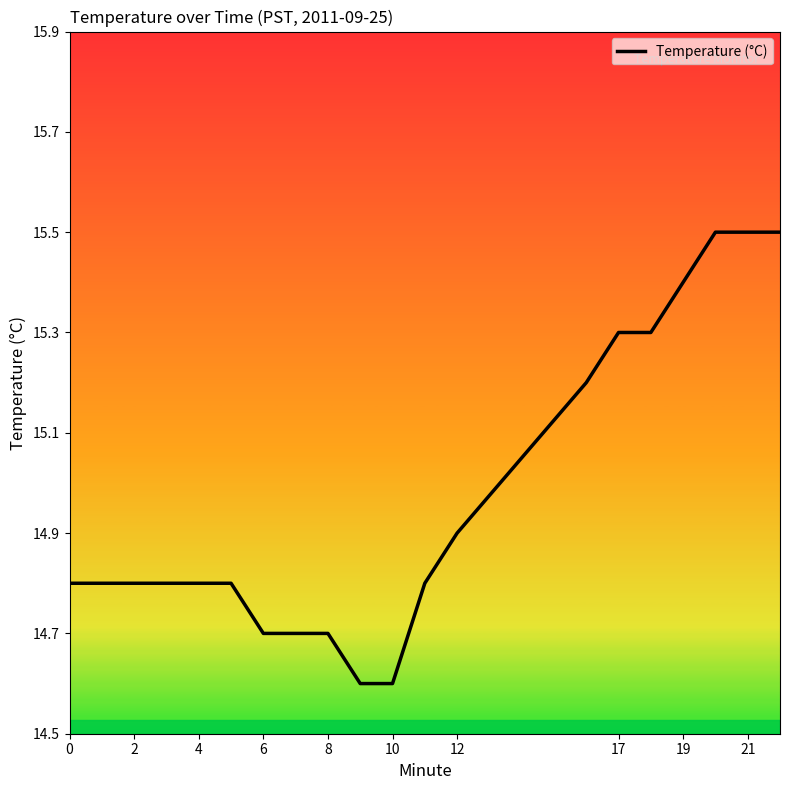

What is the maximum value shown in the chart?

15.5